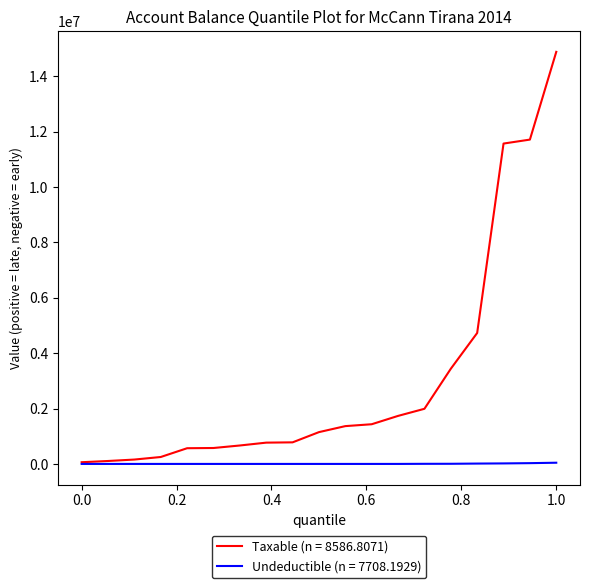

List the series in order of their peak value, highest first.

Taxable (n = 8586.8071), Undeductible (n = 7708.1929)